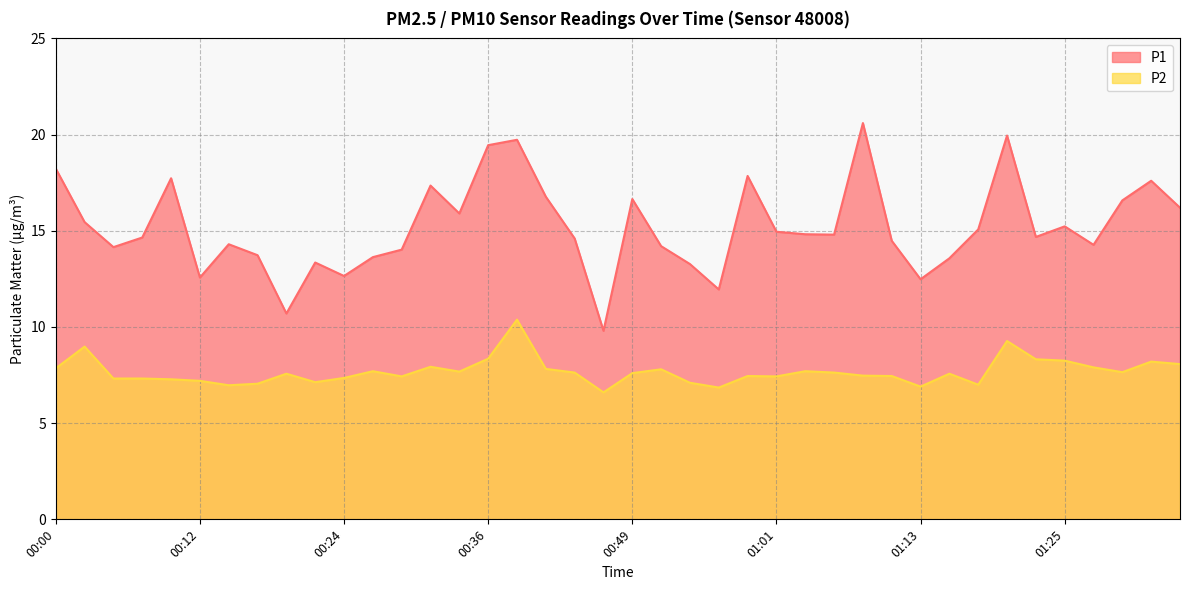

Reading left to right, transcribe all the data shown in this chart.

P1: 18.2	15.4	14.2	14.7	17.7	12.6	14.3	13.7	10.7	13.3	12.7	13.6	14.0	17.4	15.9	19.4	19.7	16.8	14.6	9.8	16.6	14.2	13.3	11.9	17.9	14.9	14.8	14.8	20.6	14.5	12.5	13.6	15.1	19.9	14.7	15.2	14.3	16.6	17.6	16.2
P2: 7.8	9.0	7.3	7.3	7.3	7.2	7.0	7.0	7.6	7.1	7.3	7.7	7.4	7.9	7.7	8.3	10.4	7.8	7.6	6.6	7.6	7.8	7.1	6.8	7.5	7.4	7.7	7.6	7.5	7.5	6.9	7.6	7.0	9.3	8.3	8.2	7.9	7.7	8.2	8.1